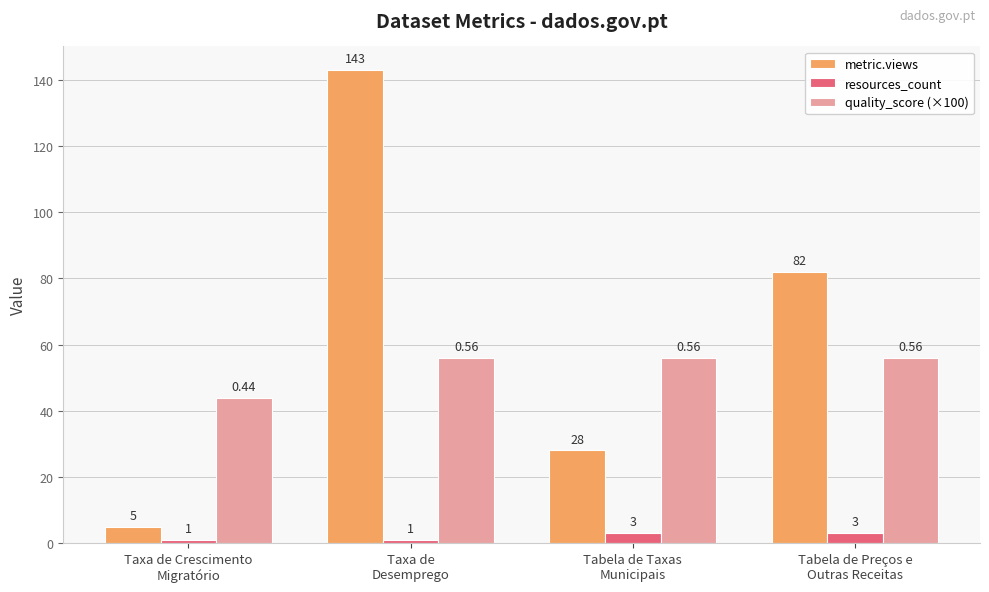

At how many categories does at least one series exceed 48?

3